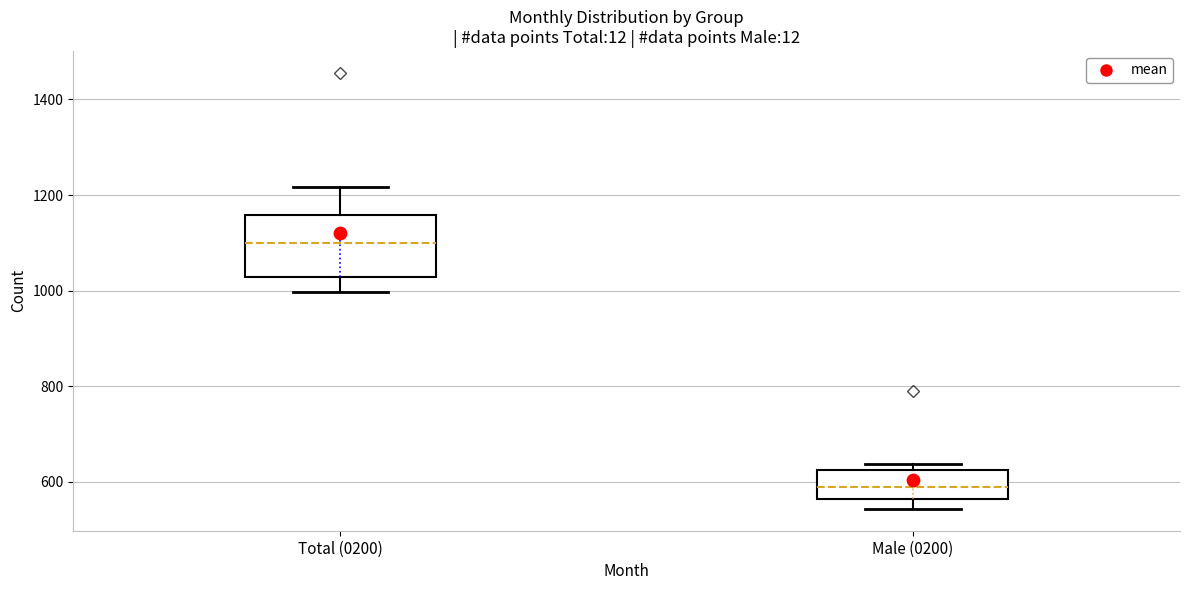

Reading left to right, transcribe this box plot: for each box, give where its median line is, the range the box spans, and where its two whiskers end, as read against the y-axis. The values are not printed on the chart, so give them approximately, as read against the axis.

Total (0200): median 1100, box 1020 to 1160, whiskers 1000 to 1220
Male (0200): median 580, box 560 to 620, whiskers 540 to 640